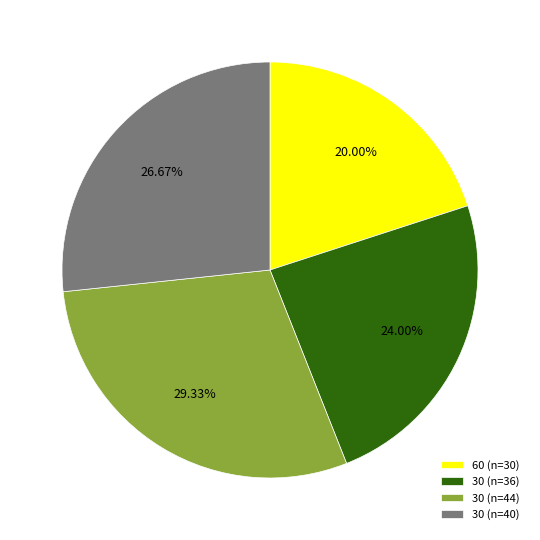

Do 30 (n=36) and 30 (n=40) together represent more than half of the pie?

Yes